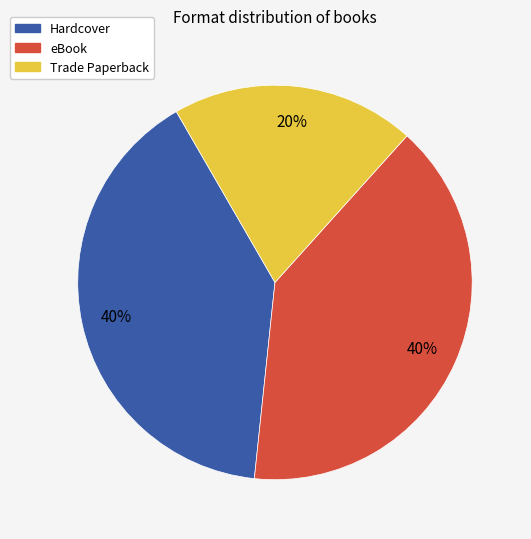

Combined, do Trade Paperback and Hardcover account for over 50%?

Yes